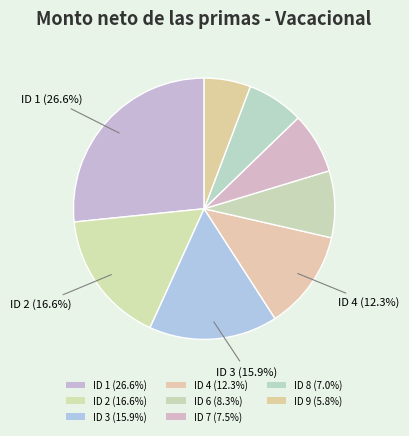

Is there a majority slice in this chart?

No